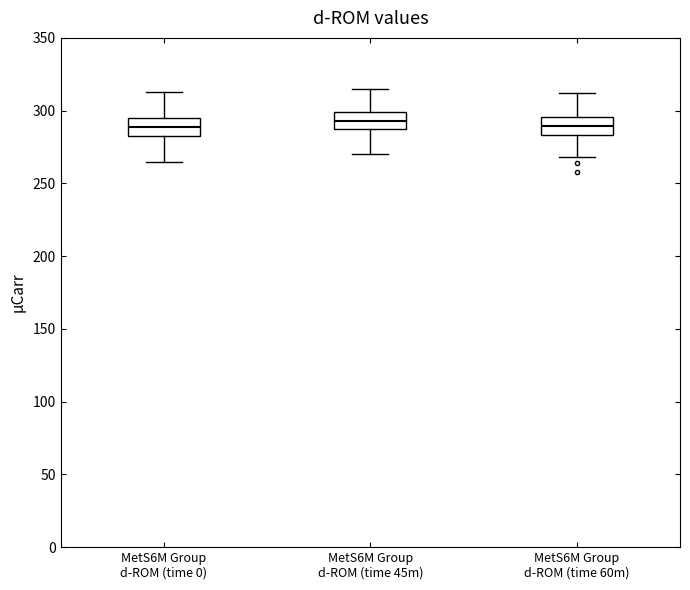

Where does the median line of the box for MetS6M Group d-ROM (time 45m) sit on the y-axis? The values are not printed on the chart, so give them approximately, as read against the axis.

295